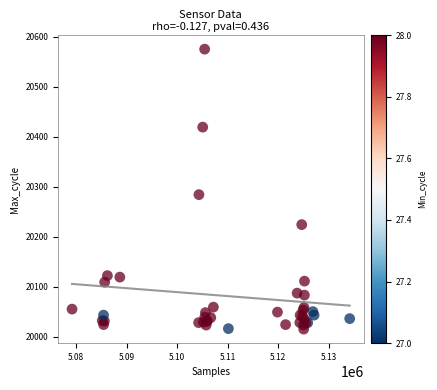

What Y value in the scatter plot is closest to 20295?

20284